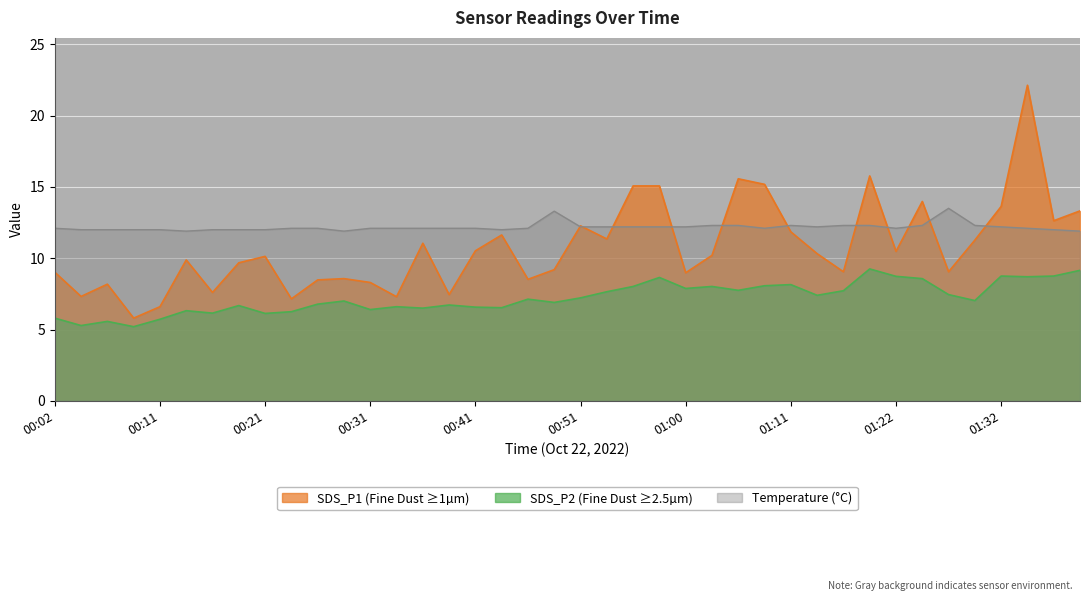

How many lines are shown in the chart?

3